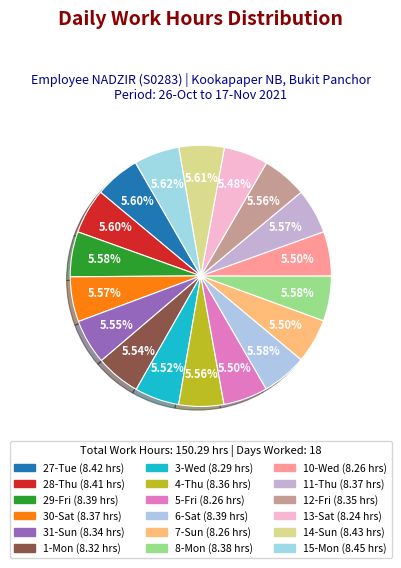

How many segments does this pie chart have?

18